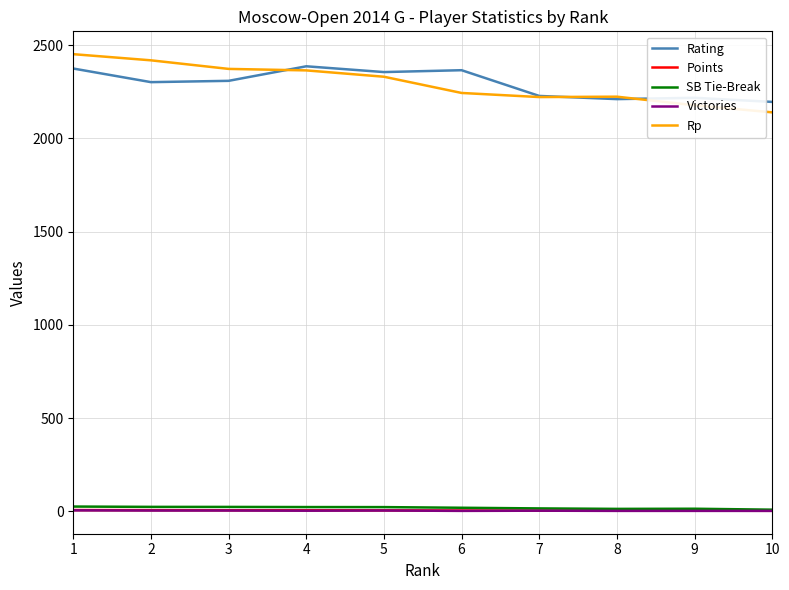

Where does the Victories series first go above 3?

1